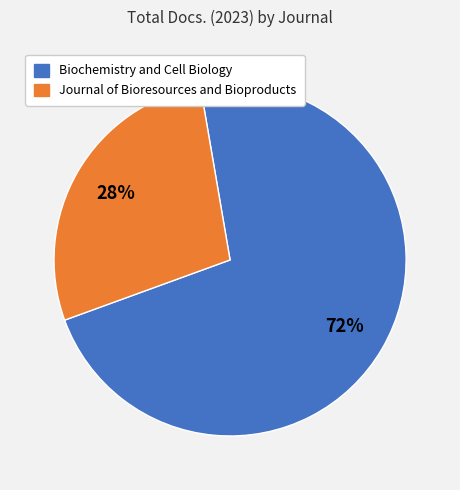

Is the sum of Journal of Bioresources and Bioproducts and Biochemistry and Cell Biology greater than half?

Yes